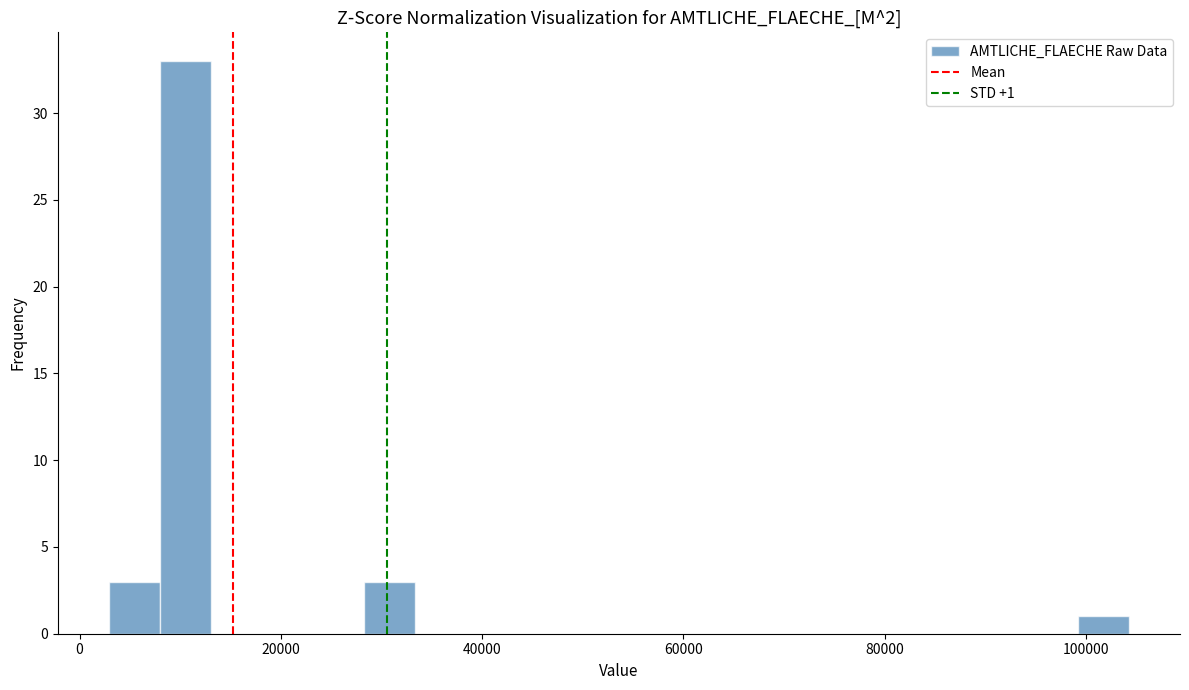

Read against the x-axis, roughly where is the centre of the tallest bar?

10000